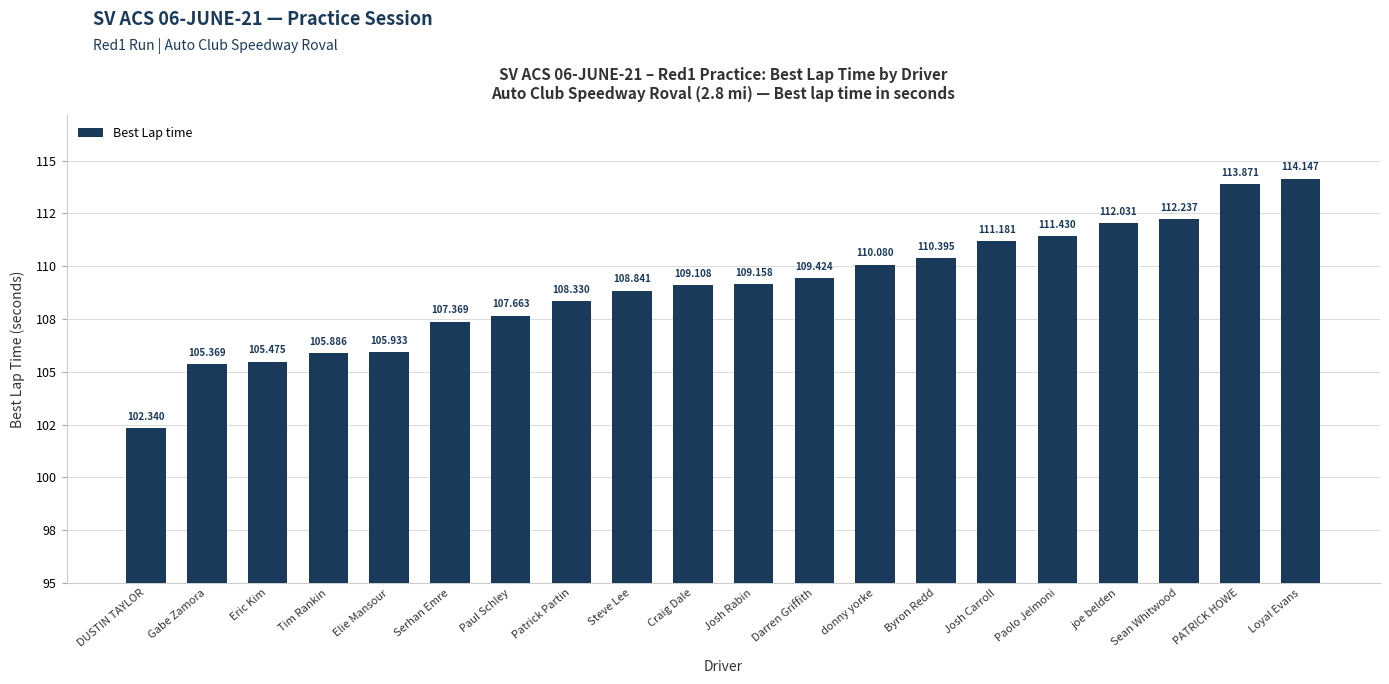

List the labels in order of value, smallest first.

DUSTIN TAYLOR, Gabe Zamora, Eric Kim, Tim Rankin, Elie Mansour, Serhan Emre, Paul Schley, Patrick Partin, Steve Lee, Craig Dale, Josh Rabin, Darren Griffith, donny yorke, Byron Redd, Josh Carroll, Paolo Jelmoni, joe belden, Sean Whitwood, PATRICK HOWE, Loyal Evans